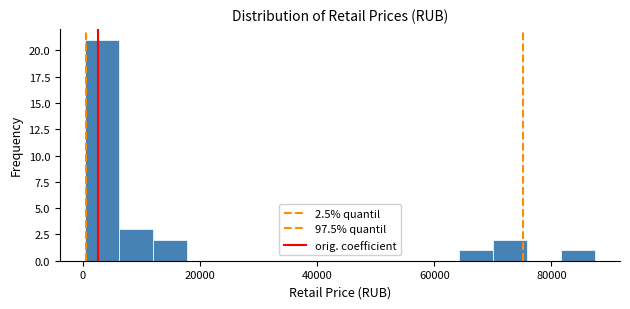

Read against the x-axis, roughly where is the centre of the tallest bar?

4000